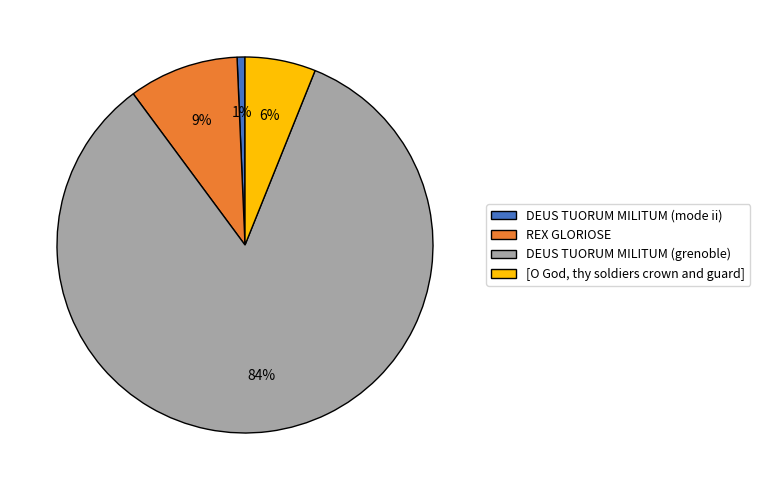

To the nearest percent, what percentage of the pie is REX GLORIOSE?

9%